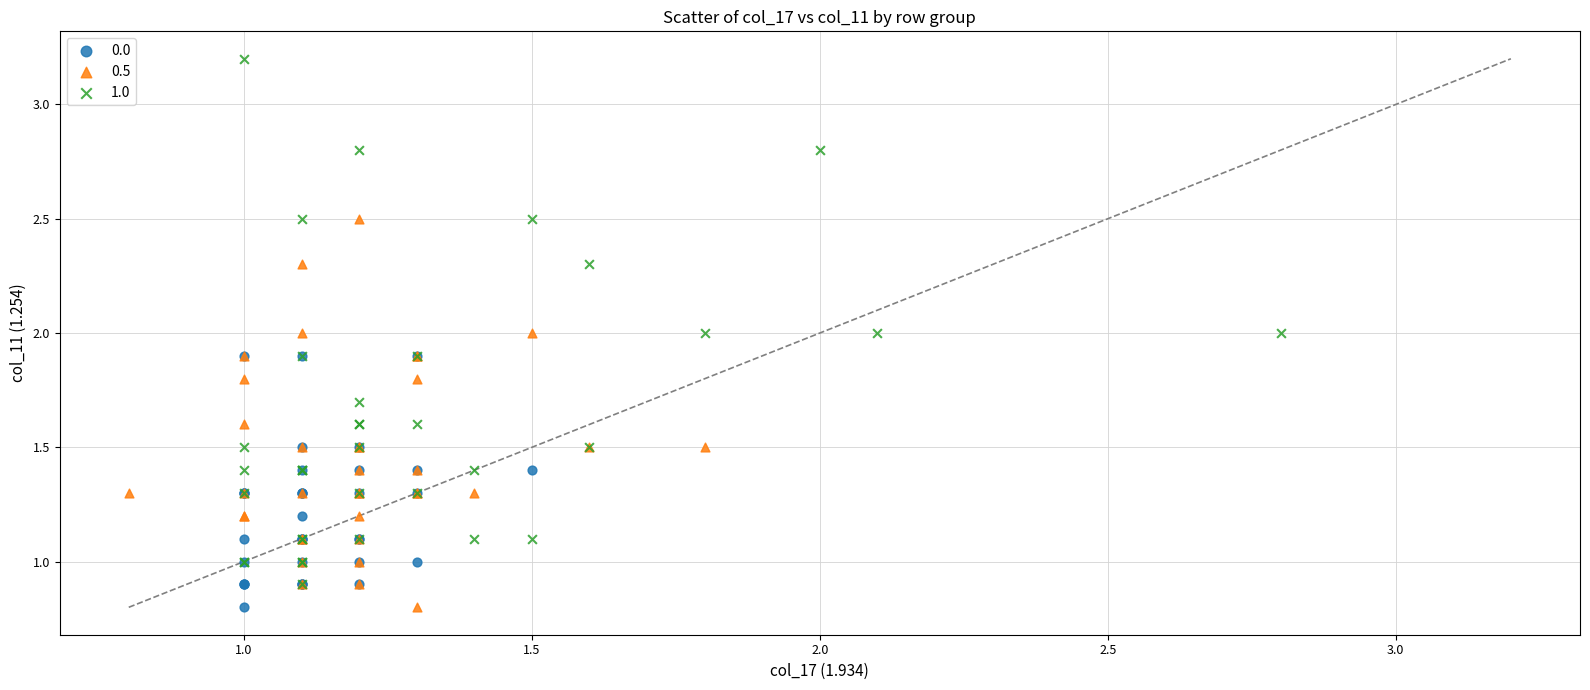

Which series has the widest spread of Y values?

1.0